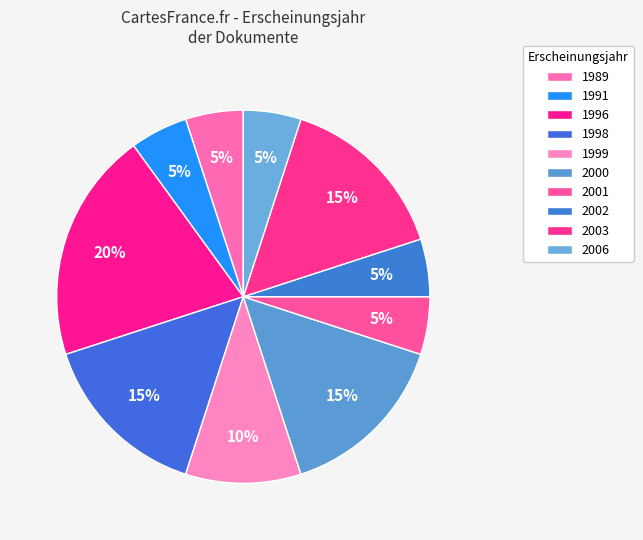

Count the number of slices in the pie.

10